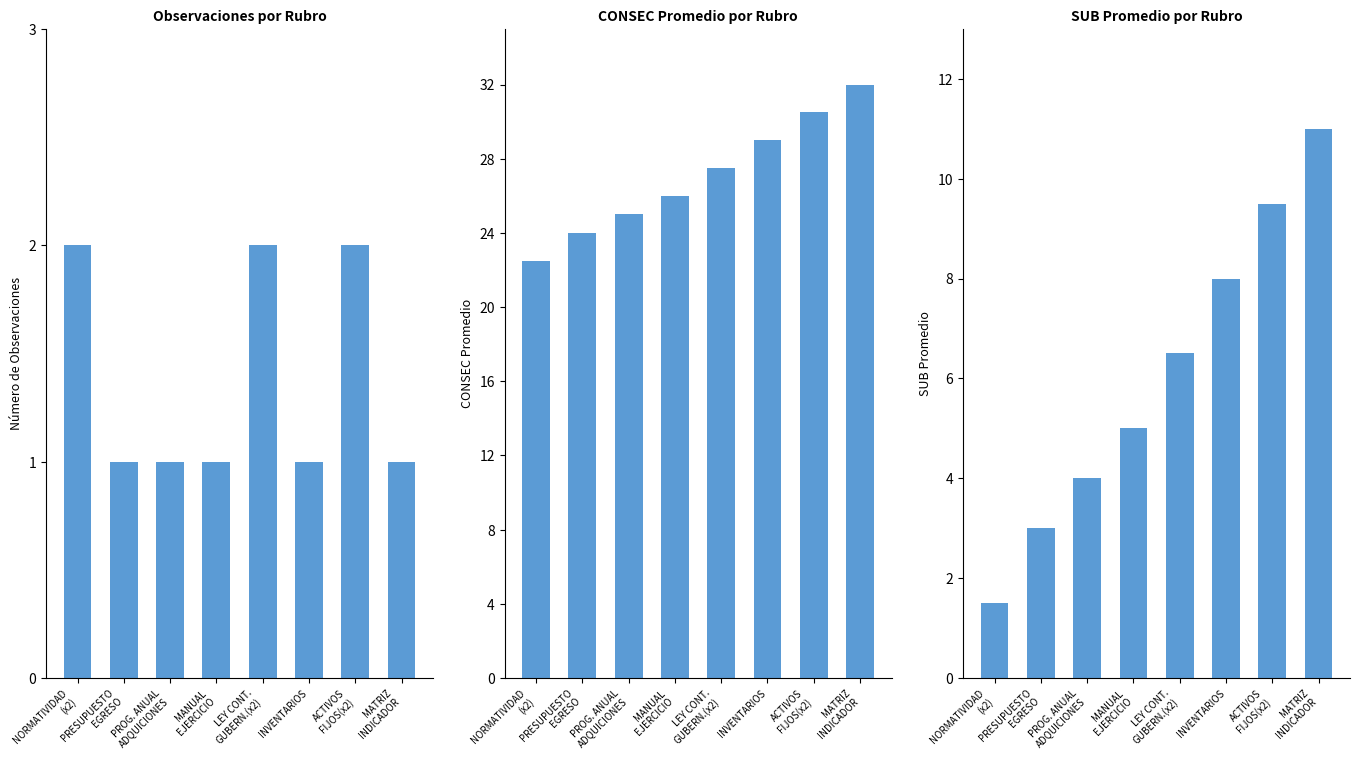

Reading left to right, list all the values displayed in this chart.

Observaciones por Rubro: 2.0	1.0	1.0	1.0	2.0	1.0	2.0	1.0
CONSEC Promedio: 22.5	24.0	25.0	26.0	27.5	29.0	30.5	32.0
SUB Promedio: 1.5	3.0	4.0	5.0	6.5	8.0	9.5	11.0